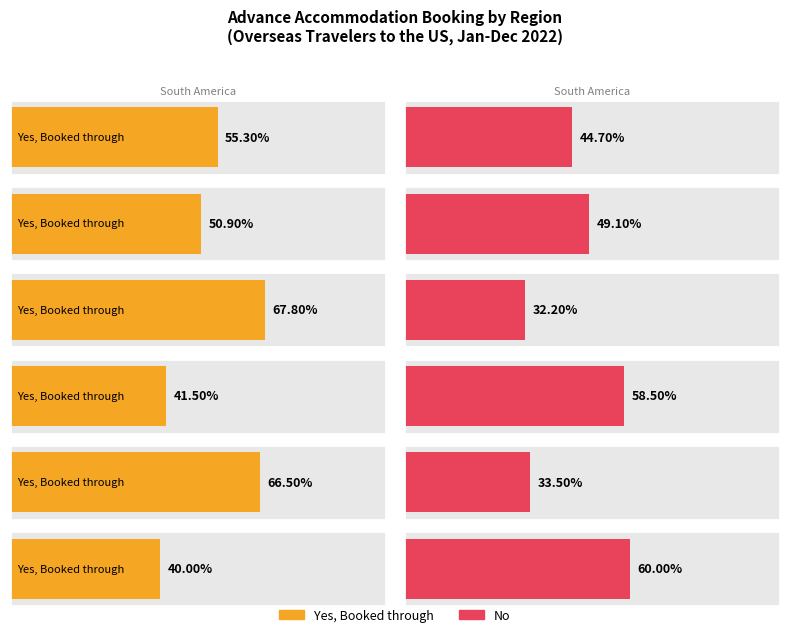

At which category is the sum across all series the highest?

Yes, Booked through